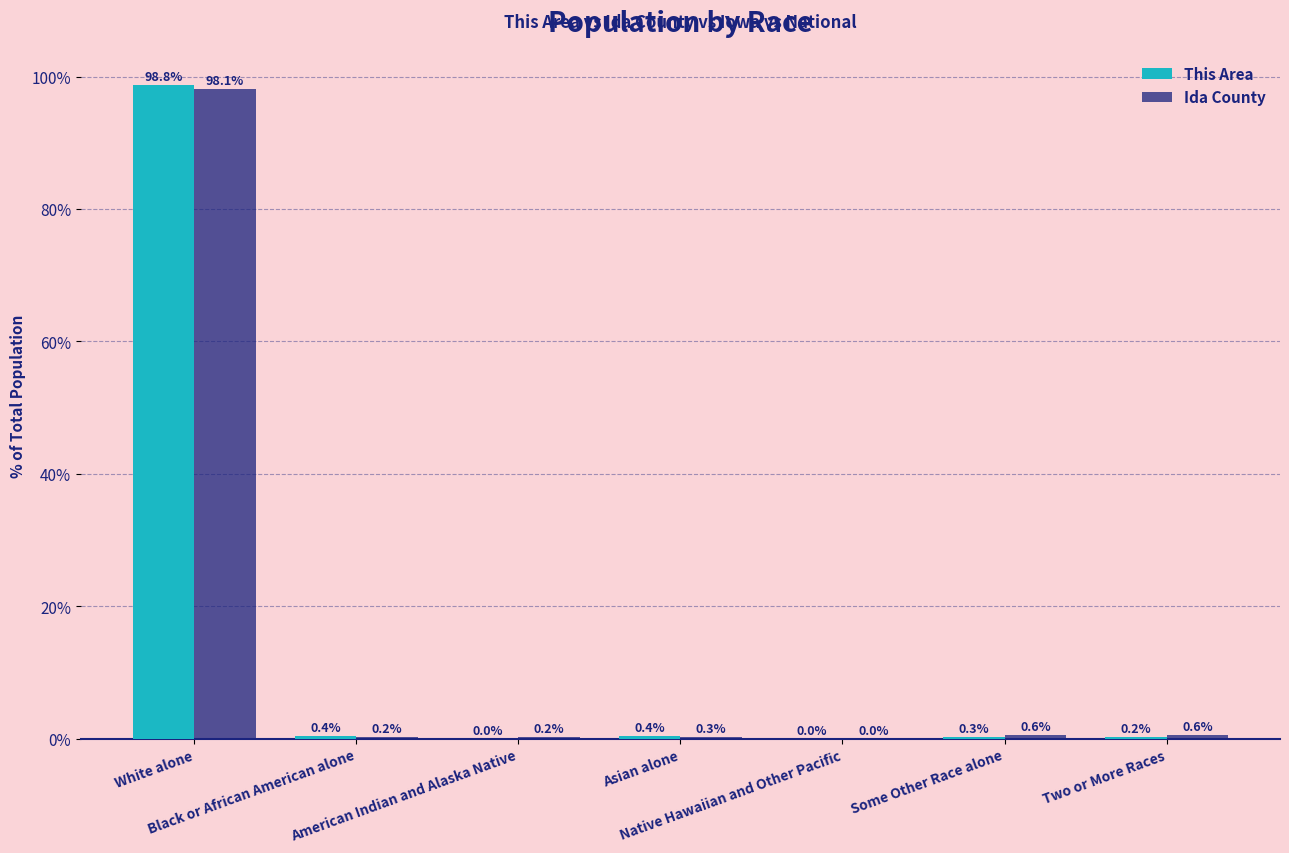

What is the greatest value displayed?

98.8